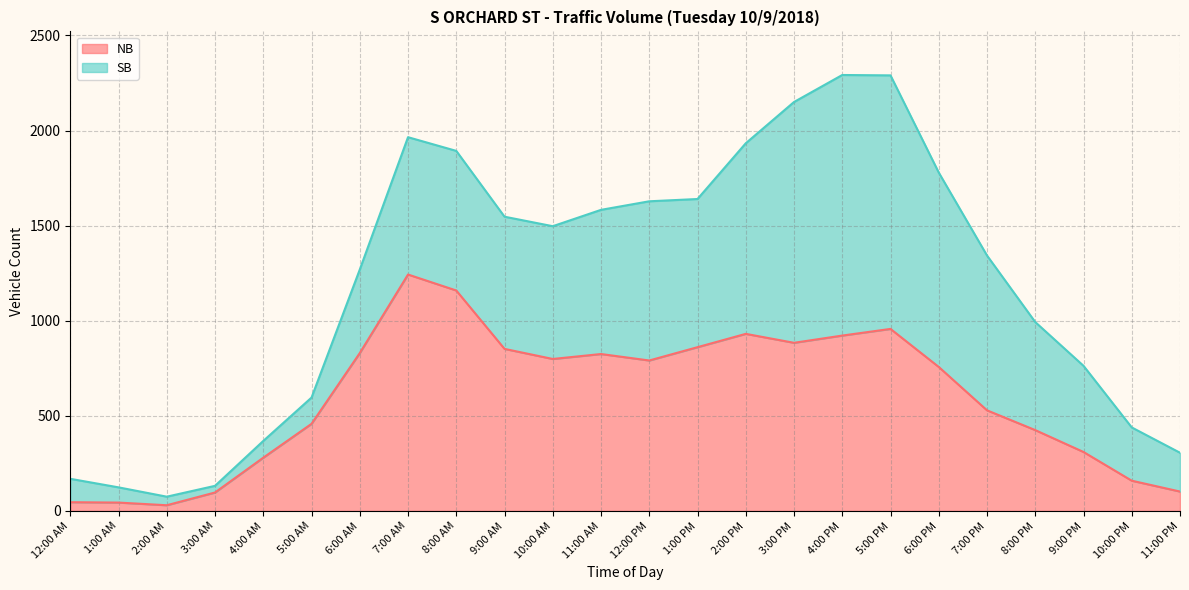

What is the highest value of the NB series?

1243